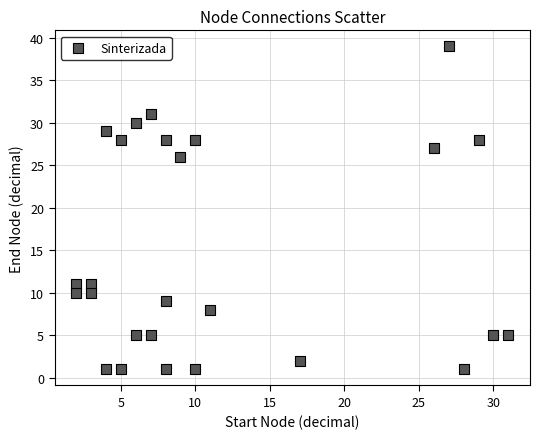

What is the range of Y values (max minus min)?

38